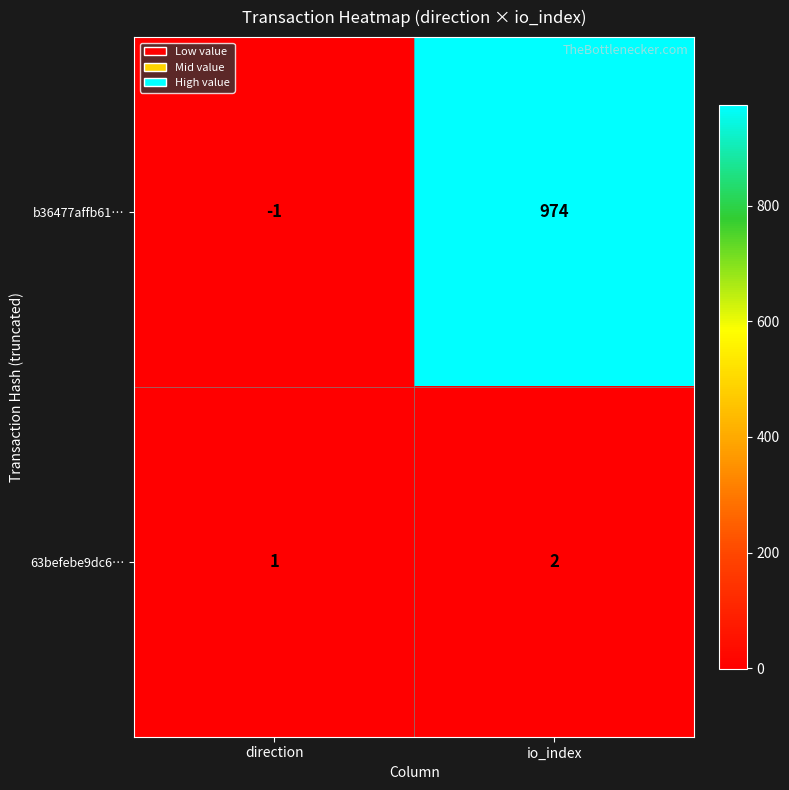

What is the sum of all 63befebe9dc6… values?

3